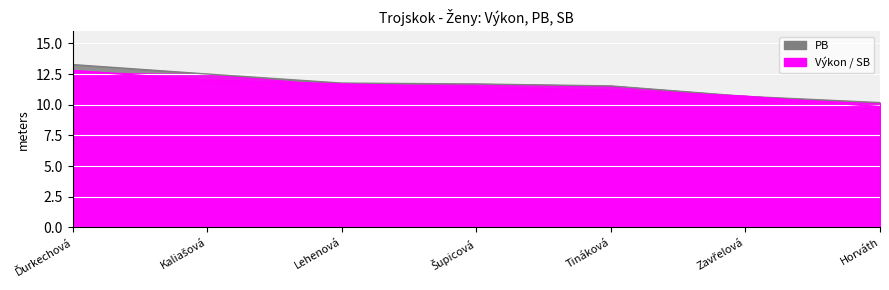

What is the difference between the second highest and second lowest values in the PB series?

1.8